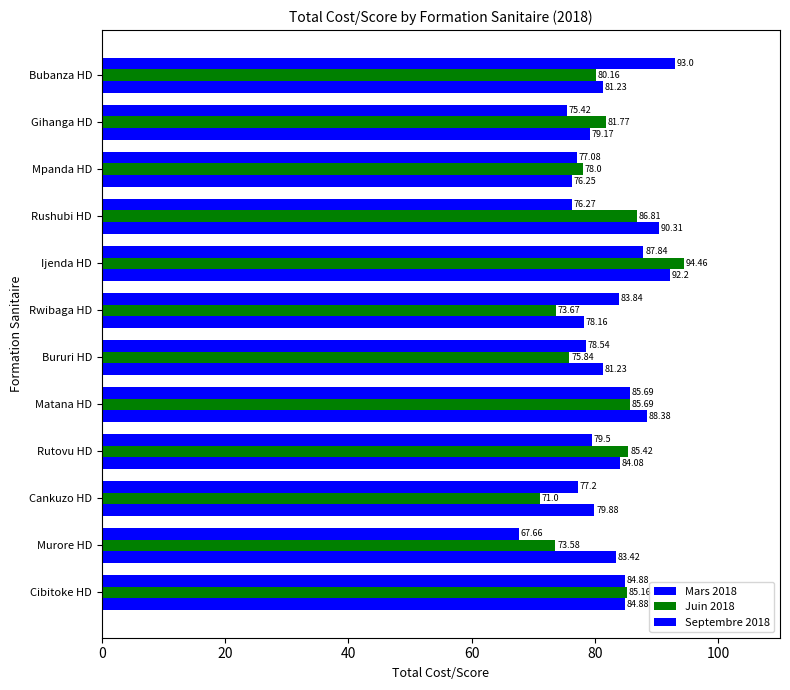

How many categories are shown in the chart?

12